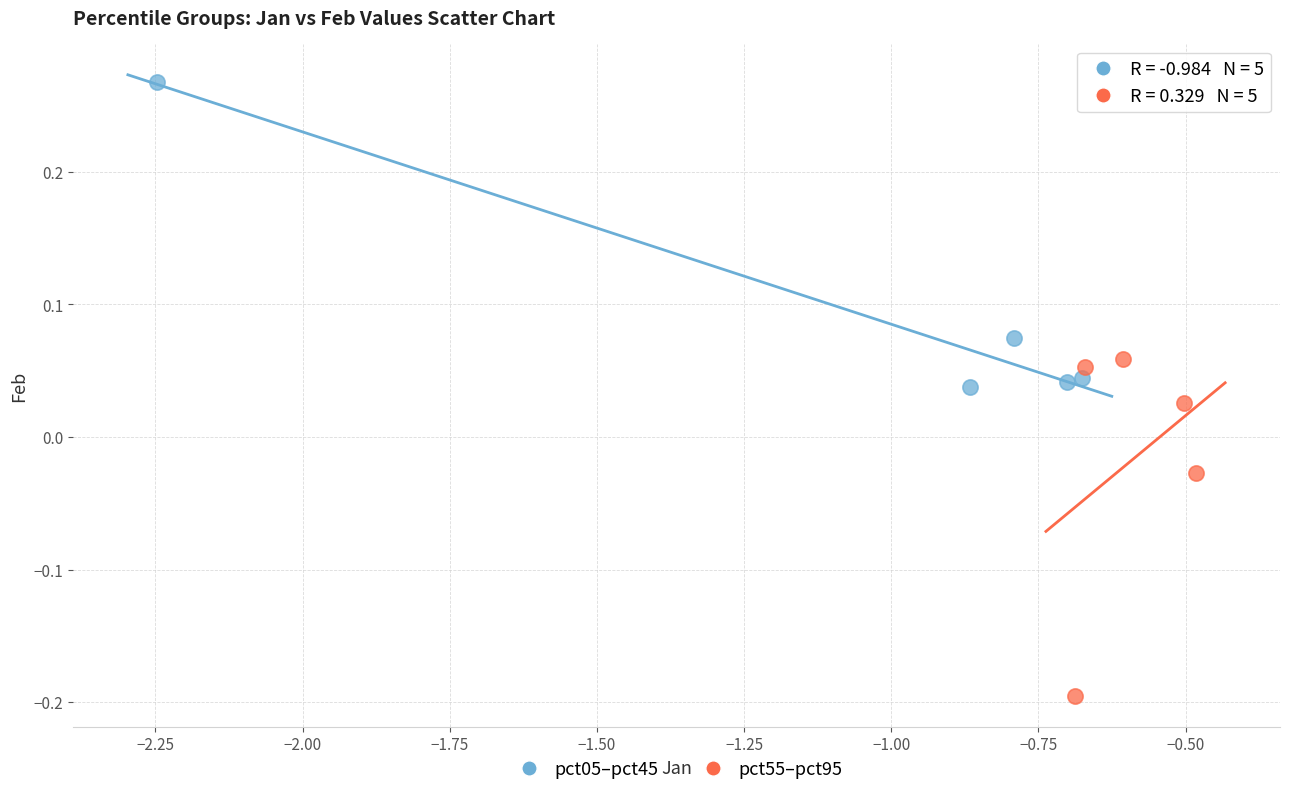

Which series contains the lowest Y value?

pct55–pct95